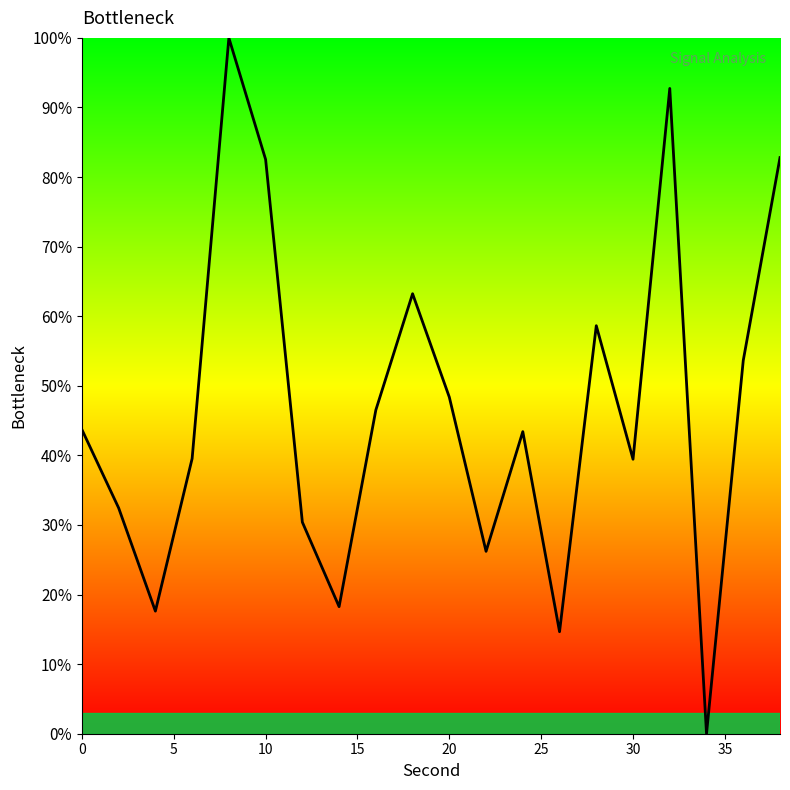

What is the maximum value shown in the chart?

100.0